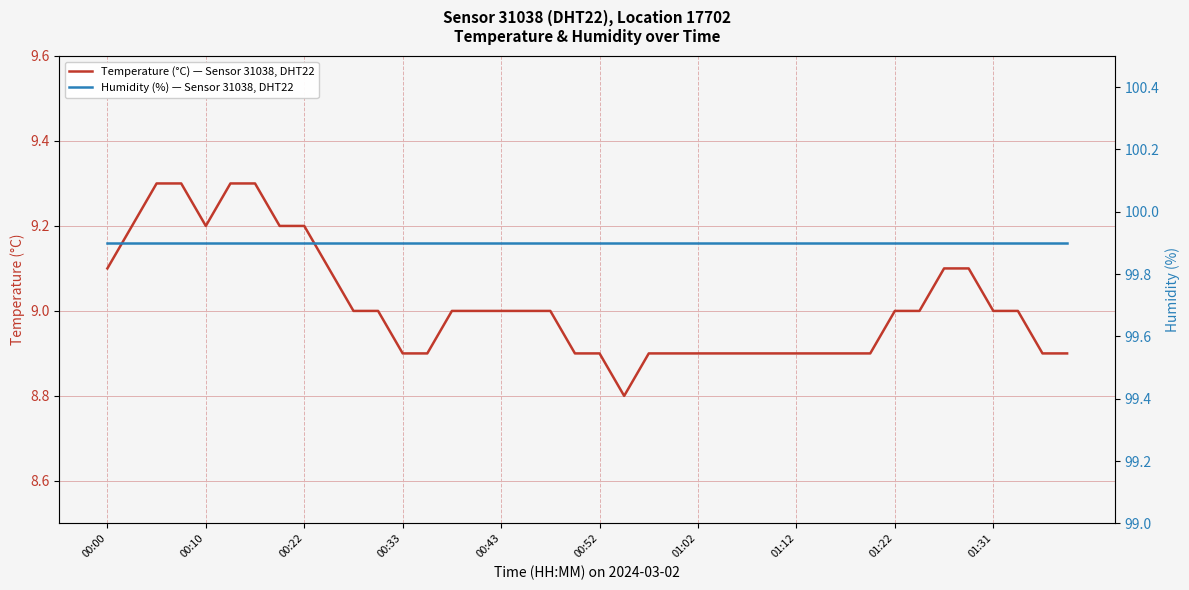

At 33, list the series in order from smallest to largest.

Temperature (°C) — Sensor 31038, DHT22, Humidity (%) — Sensor 31038, DHT22